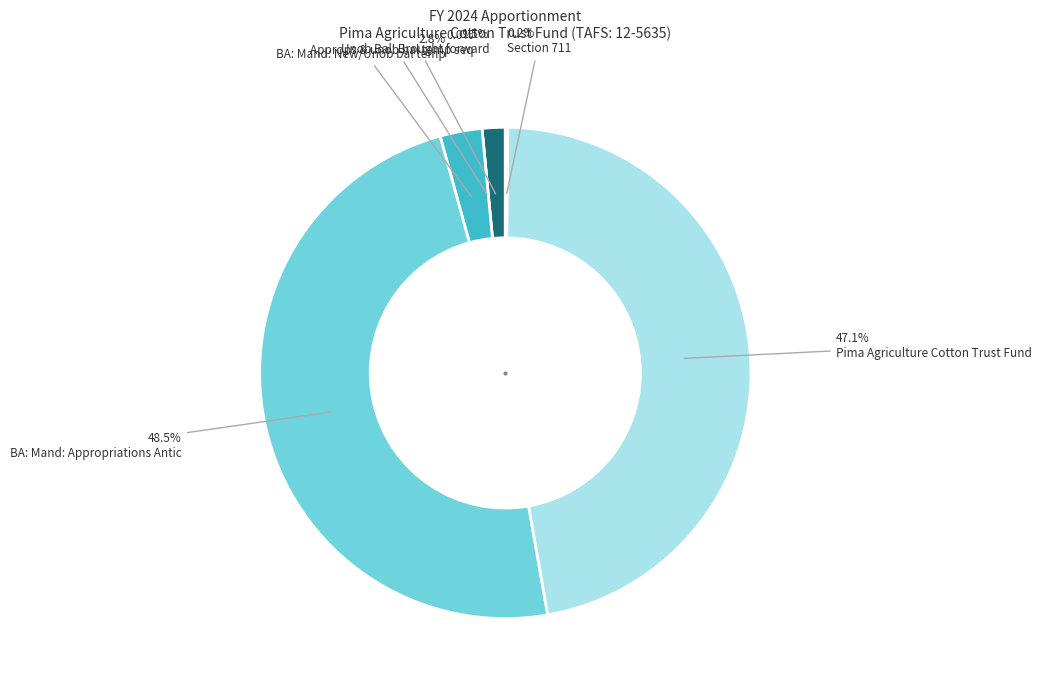

What is the total percentage of Approps & unob bal temp seq and Section 711?

0.2%